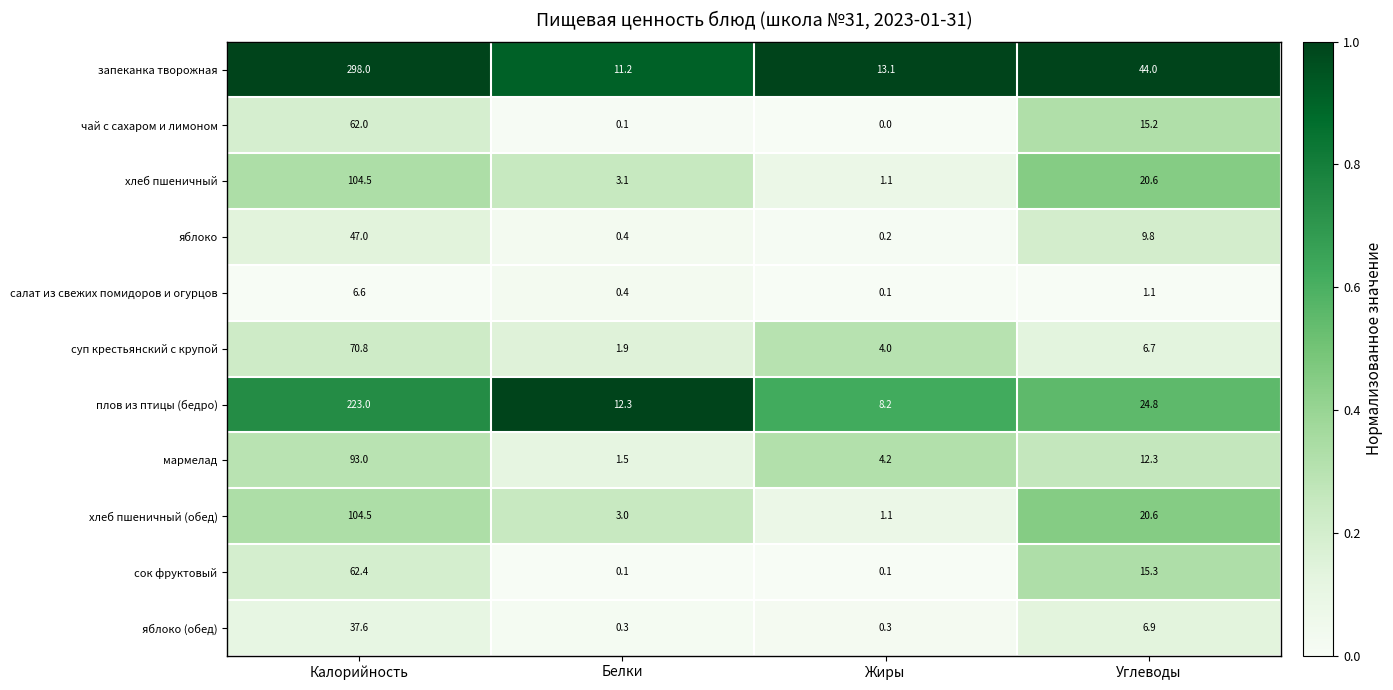

What is the total value across all series at Жиры?

32.4